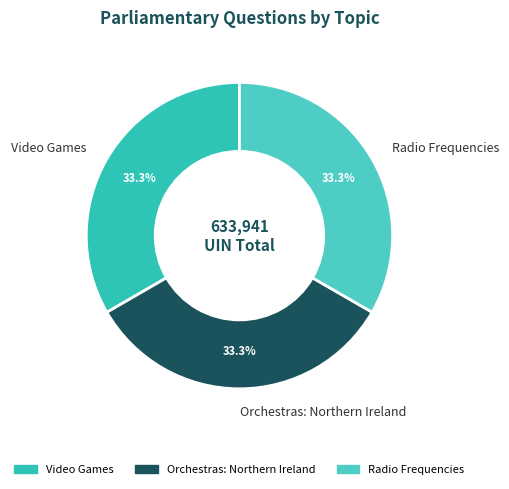

What is the ratio of the value at Radio Frequencies to the value at Orchestras: Northern Ireland?

1.0